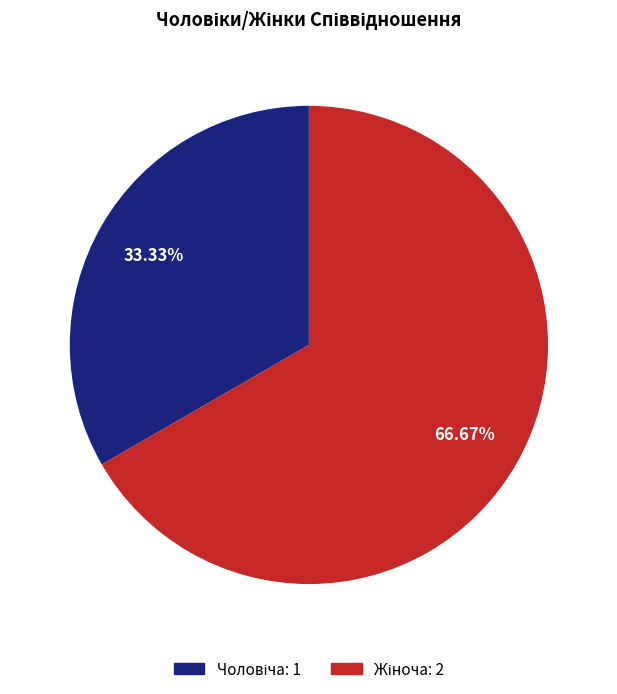

Does any single category account for the majority?

Yes